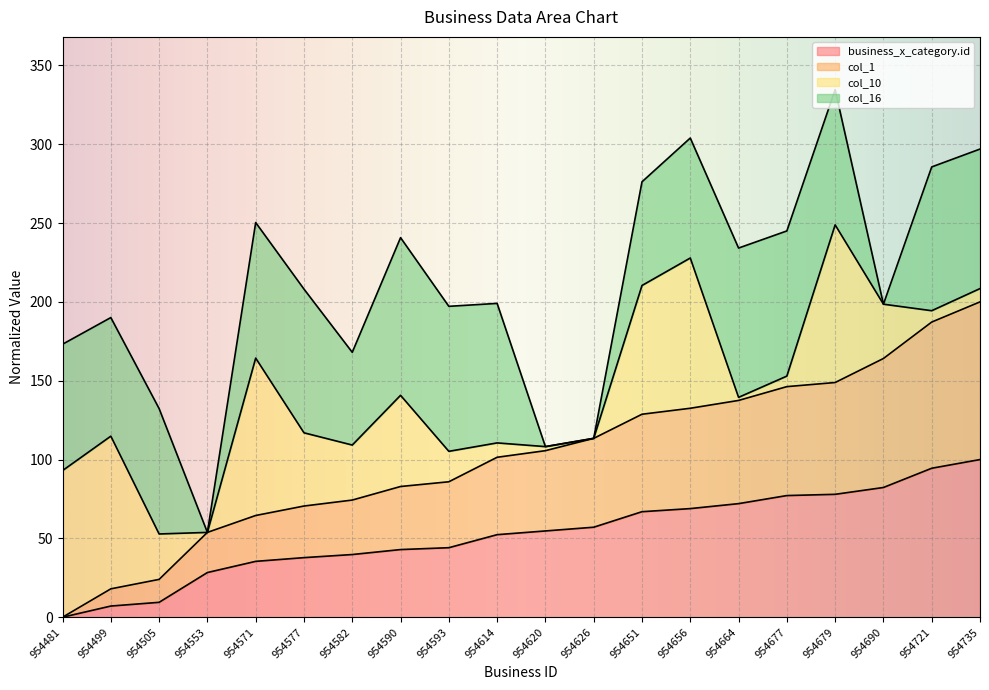

At which category is the sum across all series the highest?

954679